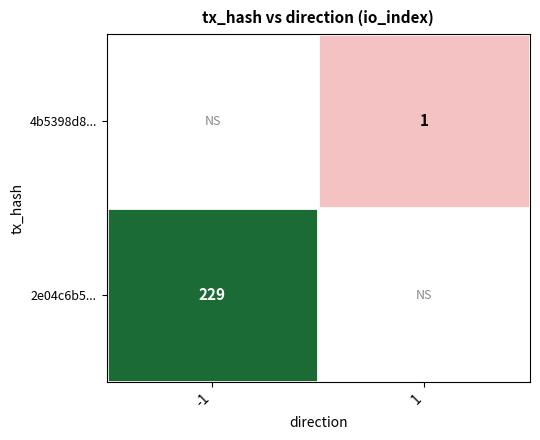

True or false: 2e04c6b5... has a value of 379 at -1.

False